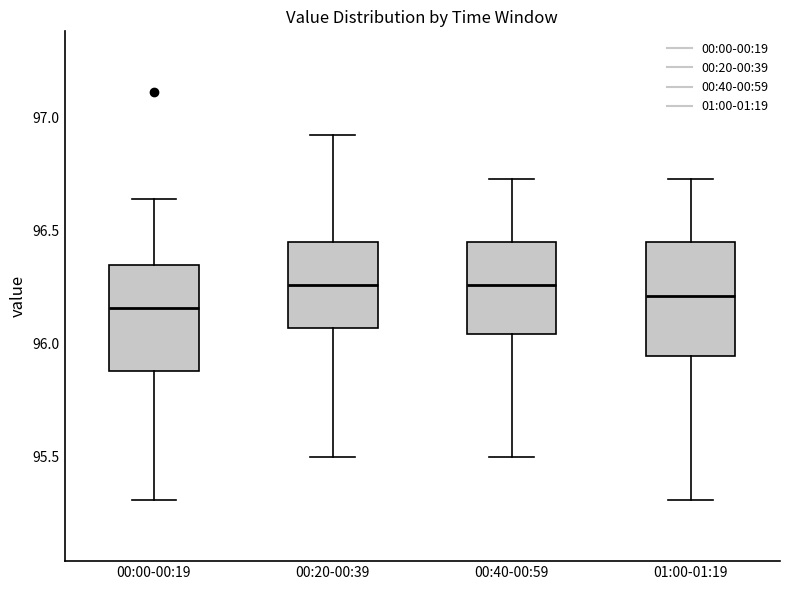

Where does the lower whisker of the box for 01:00-01:19 end on the y-axis? The values are not printed on the chart, so give them approximately, as read against the axis.

95.30